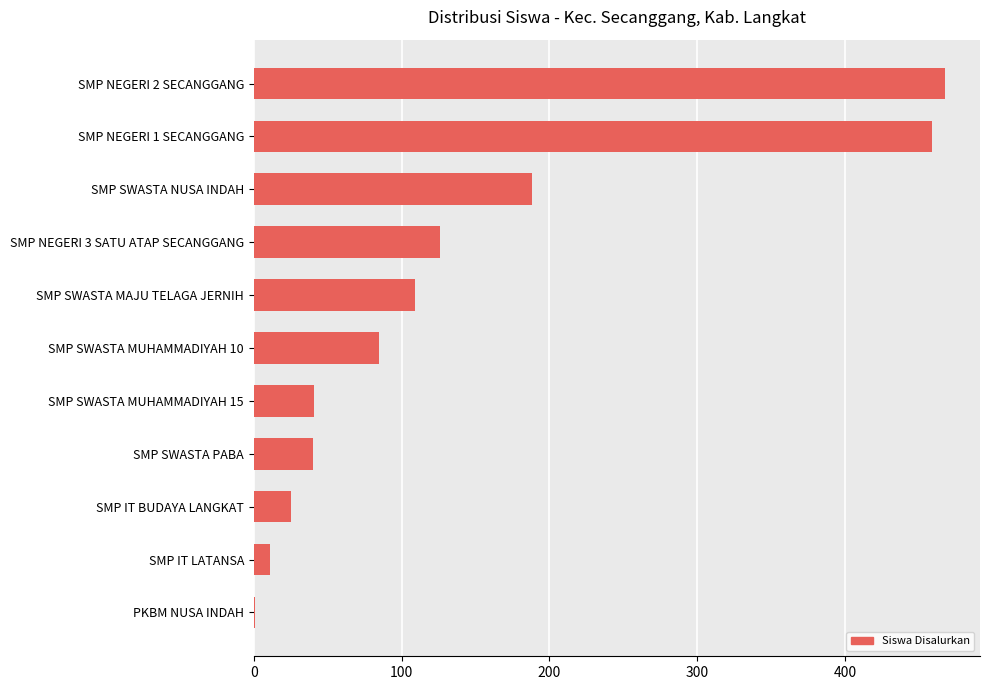

What is the sum of the values at SMP SWASTA NUSA INDAH and SMP SWASTA MAJU TELAGA JERNIH?

297